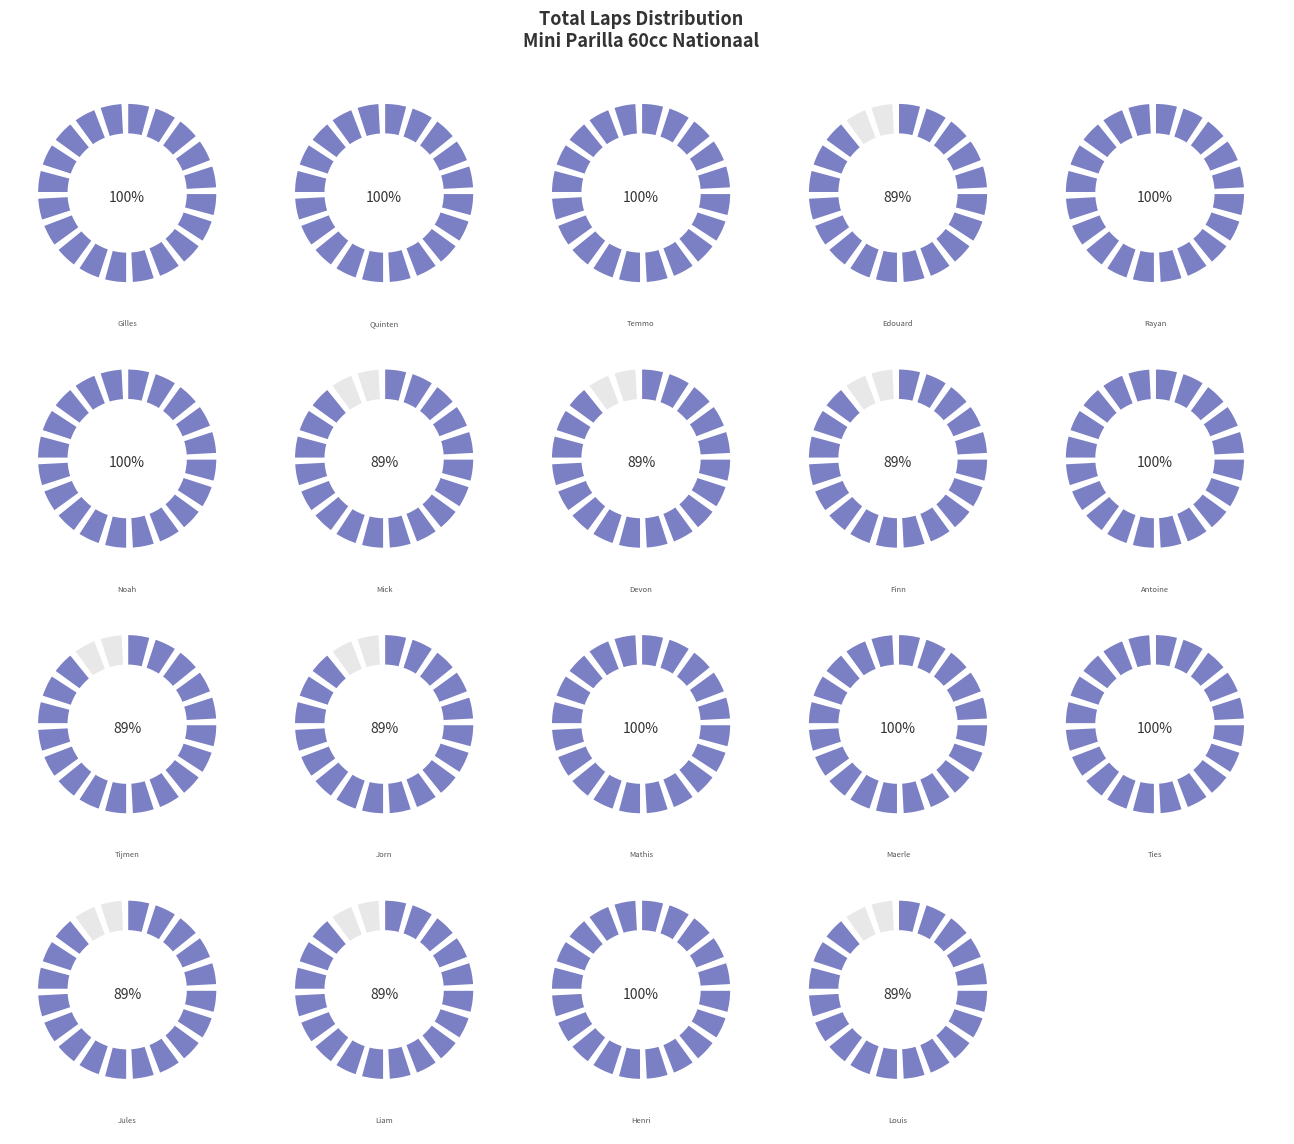

Rank the categories by value from lowest to highest.

Edouard Godfroid, Mick Van der Veer, Devon Hagelen, Finn Rossen, Tijmen van Heck, Jorn Helder, Jules Decoen, Liam Gulpen, Louis van de Heuvel, Gilles Herman, Quinten van Leeuwen, Temmo Koopmans, Rayan Moumni, Noah Grignet, Antoine Sylva Venant, Mathis Landenne, Maerle Taylor, Ties van Dijk, Henri Constant Kumpen